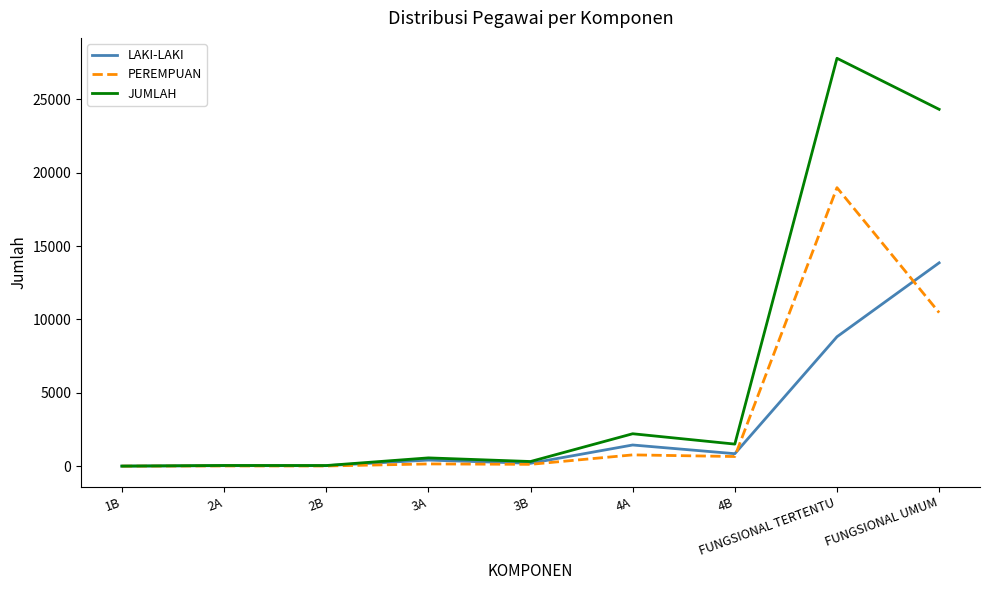

How many series are shown in this chart?

3